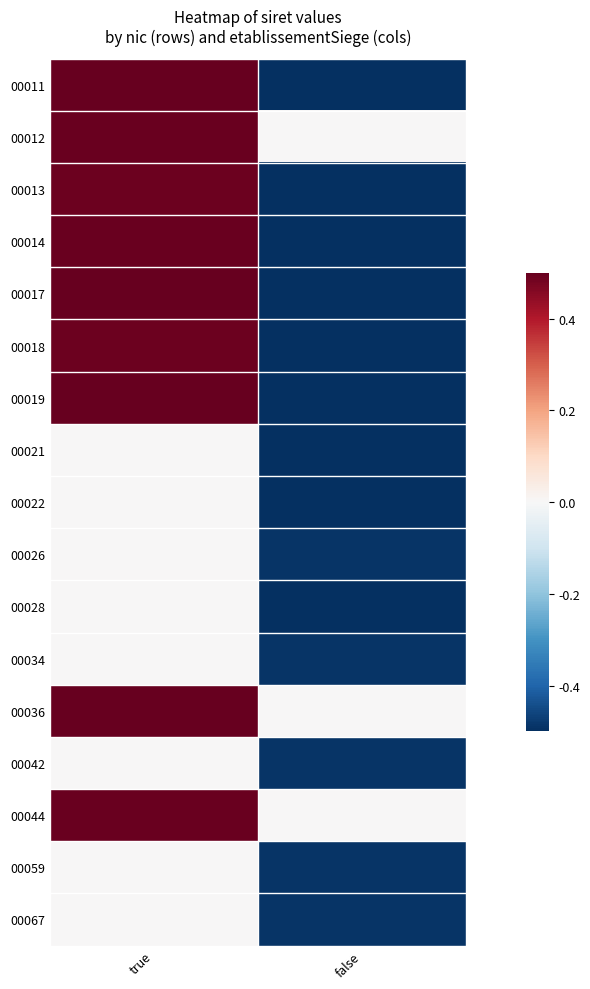

List the series in order of their peak value, highest first.

00019, 00011, 00036, 00017, 00044, 00012, 00014, 00018, 00013, 00021, 00022, 00026, 00028, 00034, 00042, 00059, 00067